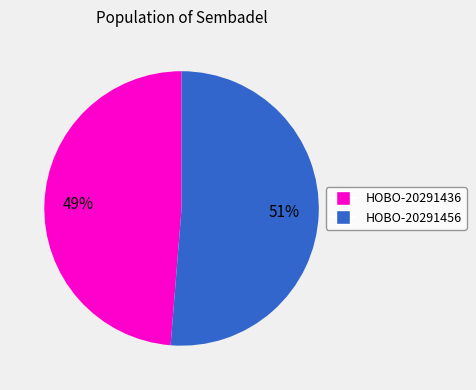

Which slice is the smallest?

HOBO-20291436